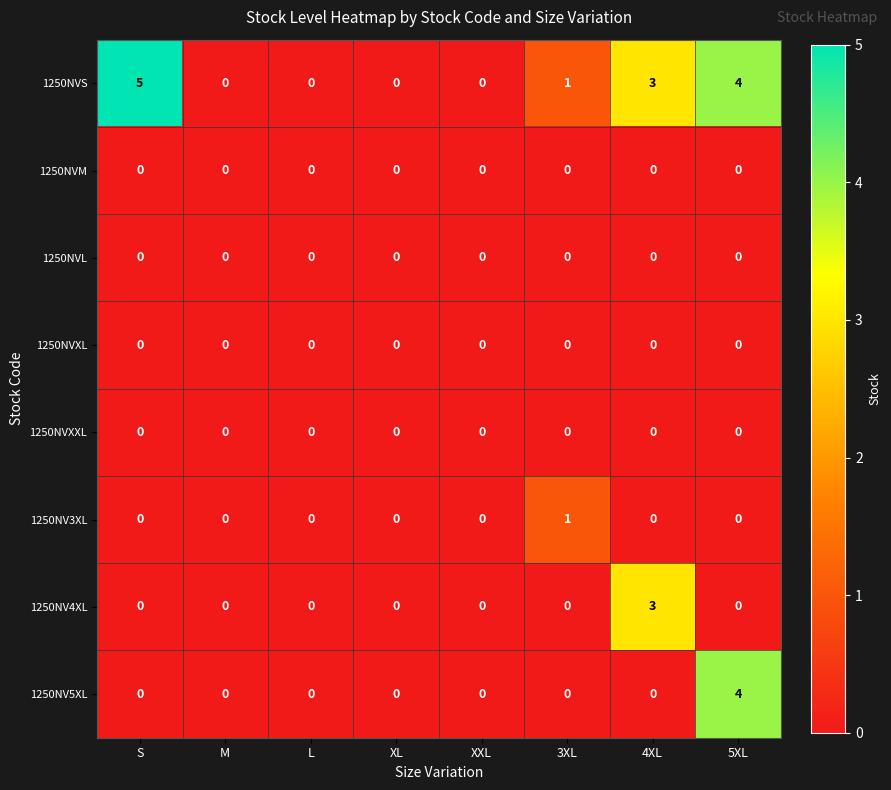

True or false: 1250NVM has a value of 0 at XL.

True